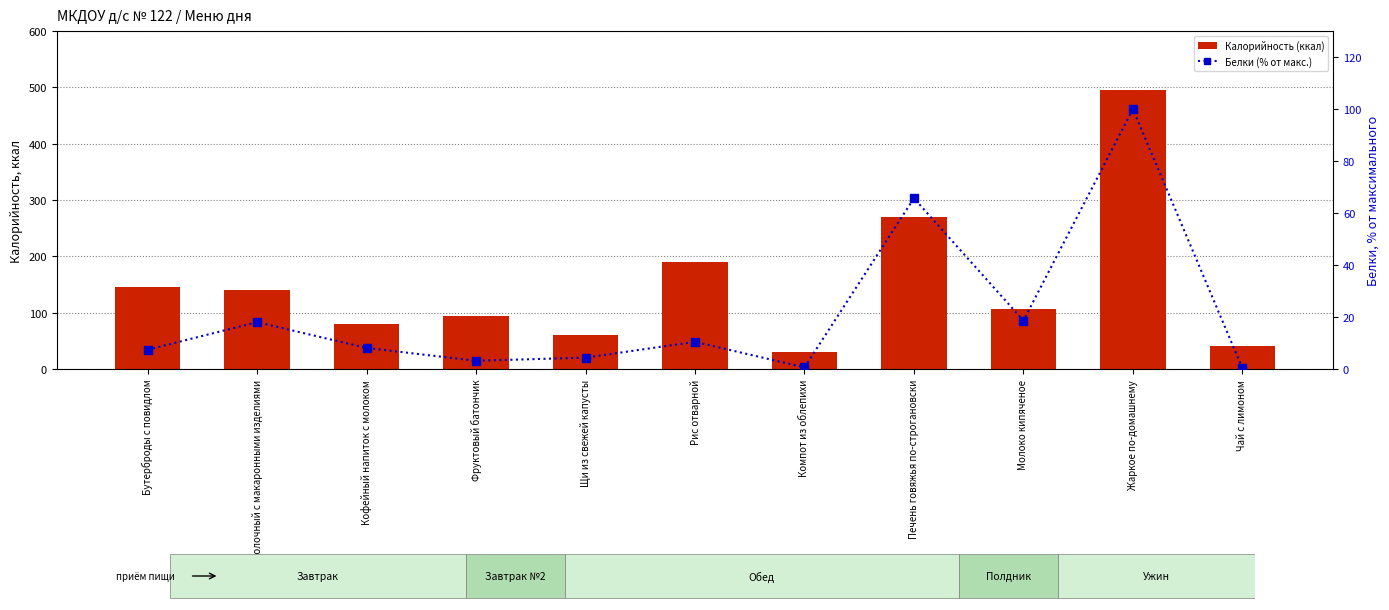

At which label does Калорийность (ккал) first exceed 107?

Бутерброды с повидлом